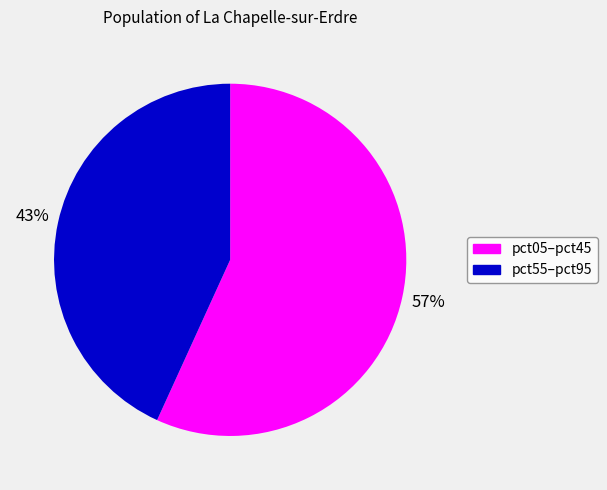

To the nearest percent, what is the average slice percentage?

50%